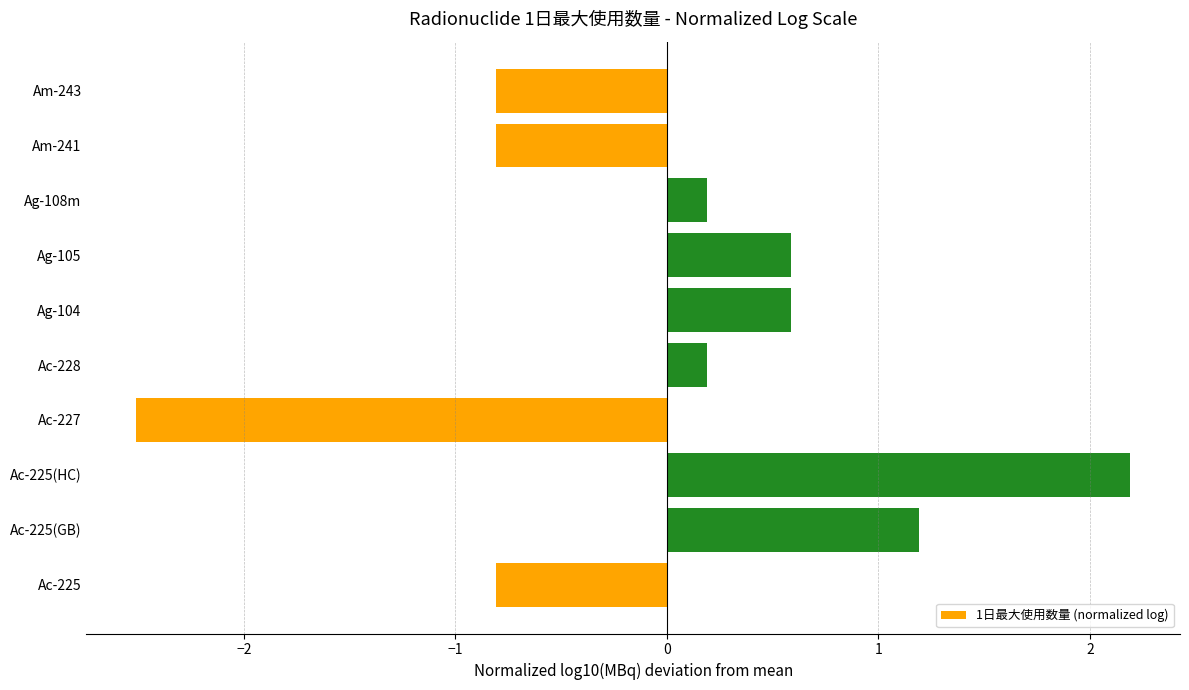

Reading top to bottom, transcribe all the data shown in this chart.

Am-243=-0.8	Am-241=-0.8	Ag-108m=0.2	Ag-105=0.6	Ag-104=0.6	Ac-228=0.2	Ac-227=-2.5	Ac-225(HC)=2.2	Ac-225(GB)=1.2	Ac-225=-0.8